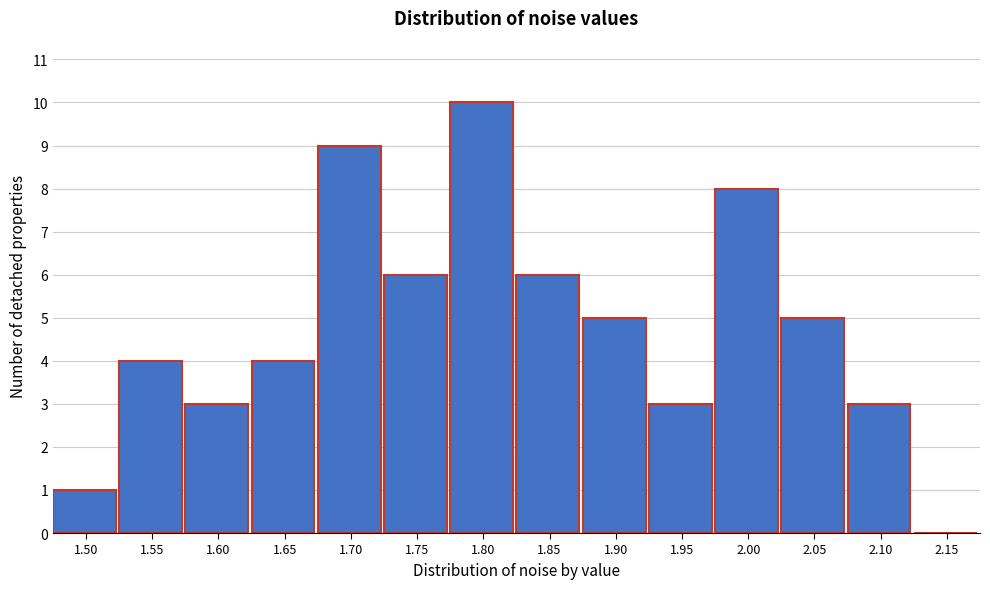

Reading left to right, transcribe all the data shown in this chart.

1.50=1	1.55=4	1.60=3	1.65=4	1.70=9	1.75=6	1.80=10	1.85=6	1.90=5	1.95=3	2.00=8	2.05=5	2.10=3	2.15=0